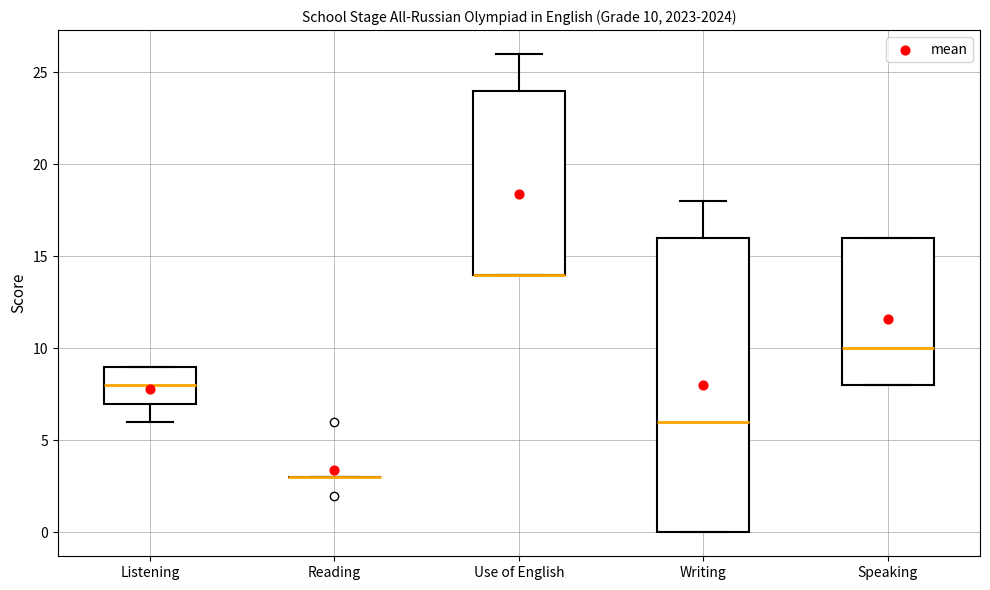

Comparing the boxes themselves (not the whiskers), which one is the tallest?

Writing